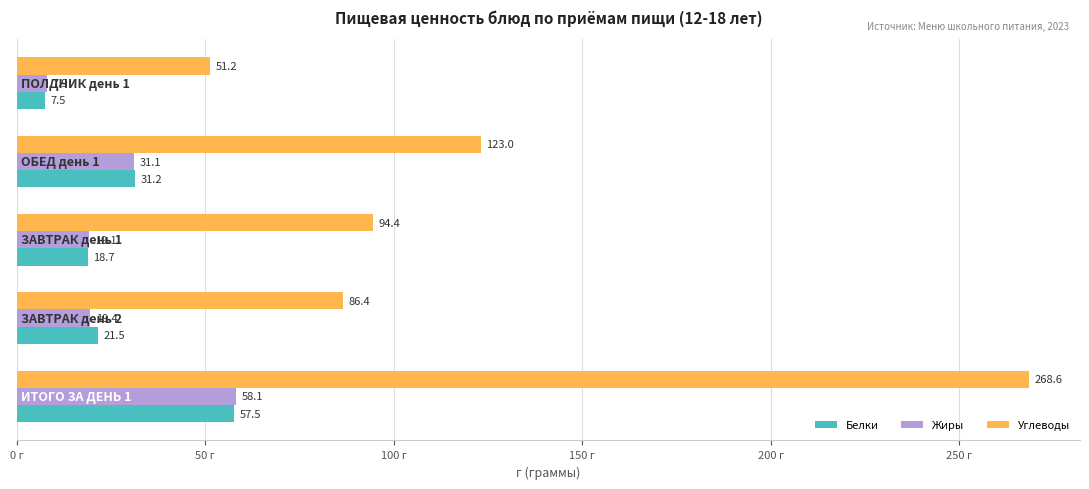

What is the smallest value displayed?

7.5